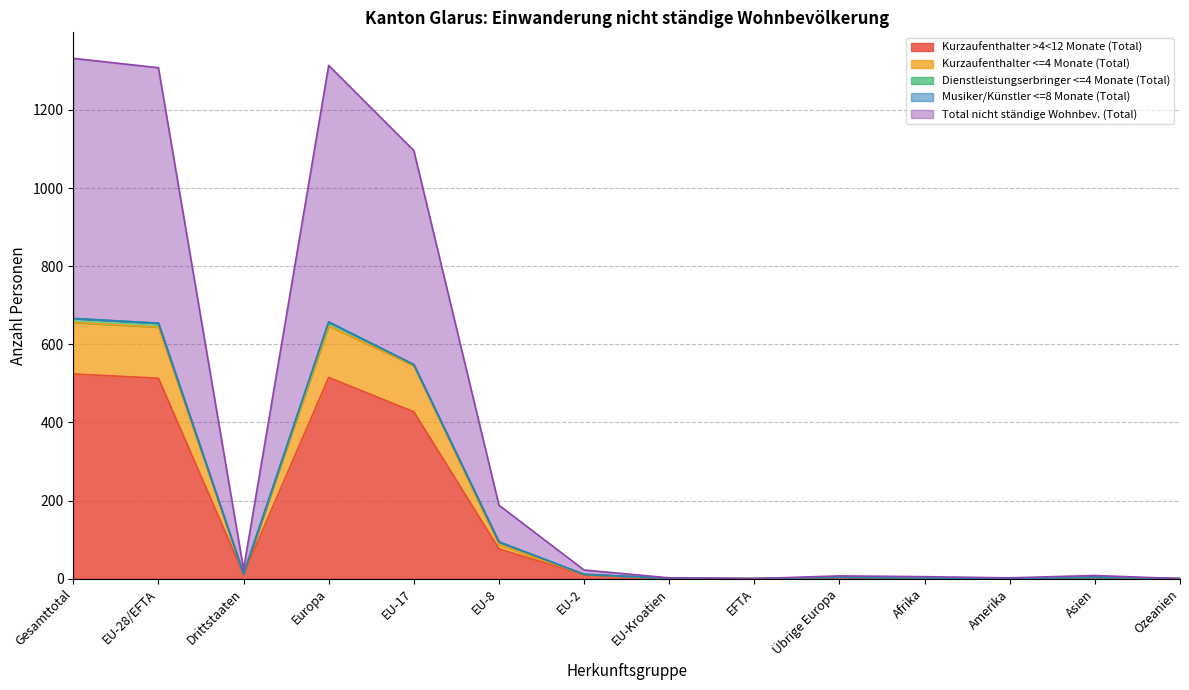

How many interior local peaks does the Kurzaufenthalter <=4 Monate (Total) series have?

3